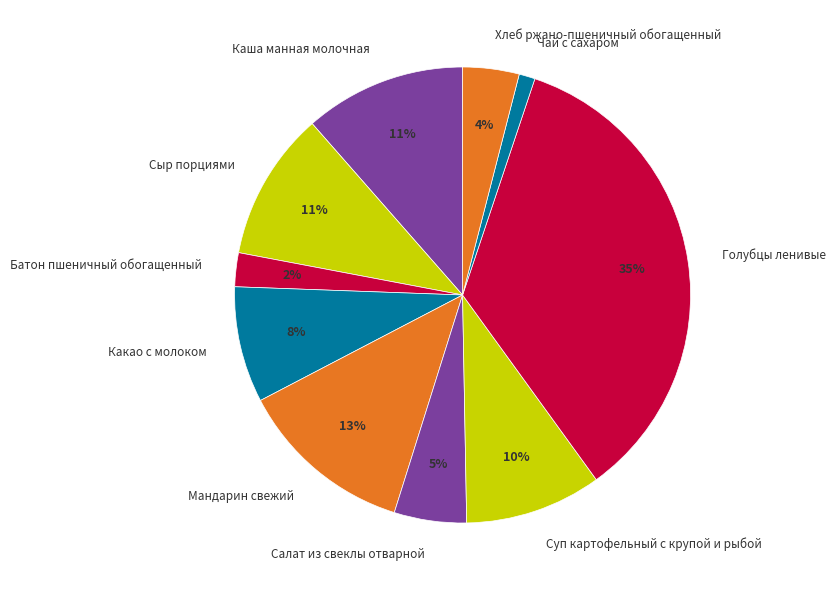

Is there any slice that represents more than half of the pie?

No